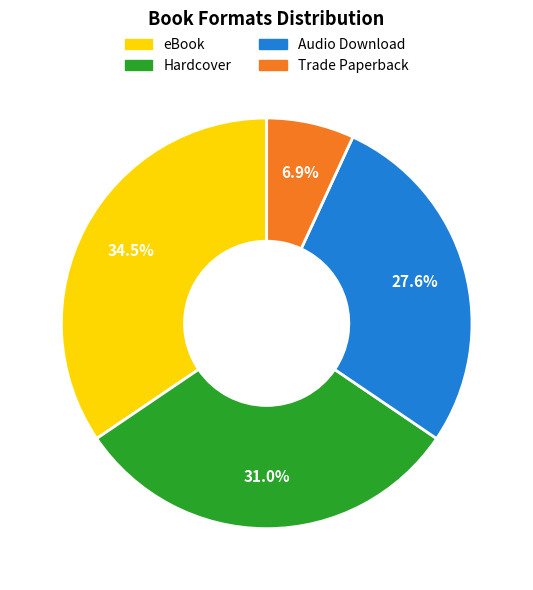

Is the sum of eBook and Hardcover greater than half?

Yes